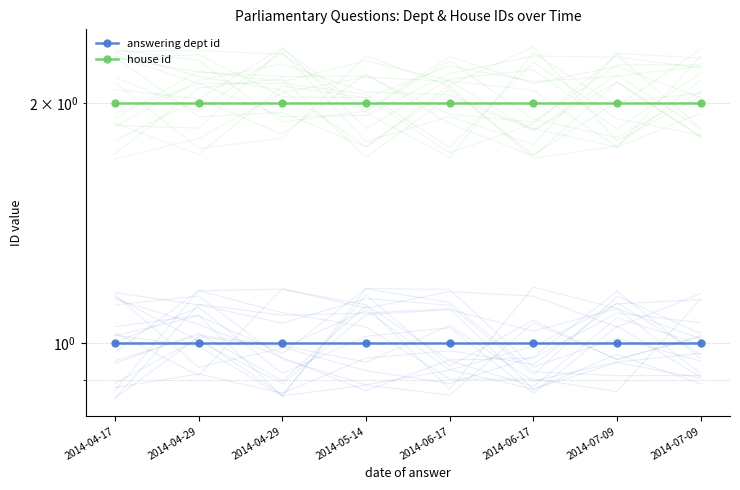

What is the label of the 6th point from the left?

2014-06-17